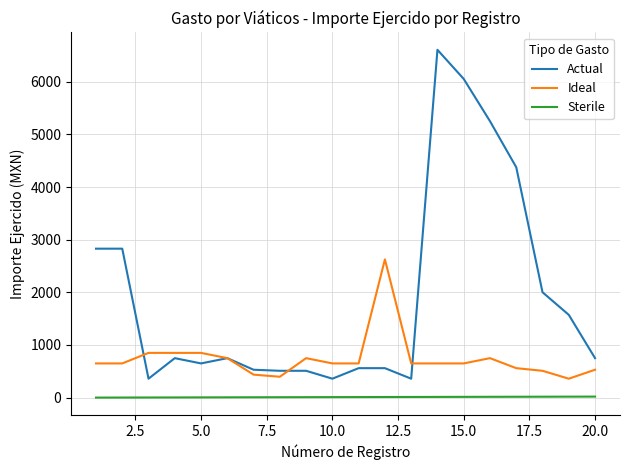

True or false: Ideal has more than 1 points higher than both neighbors.

True